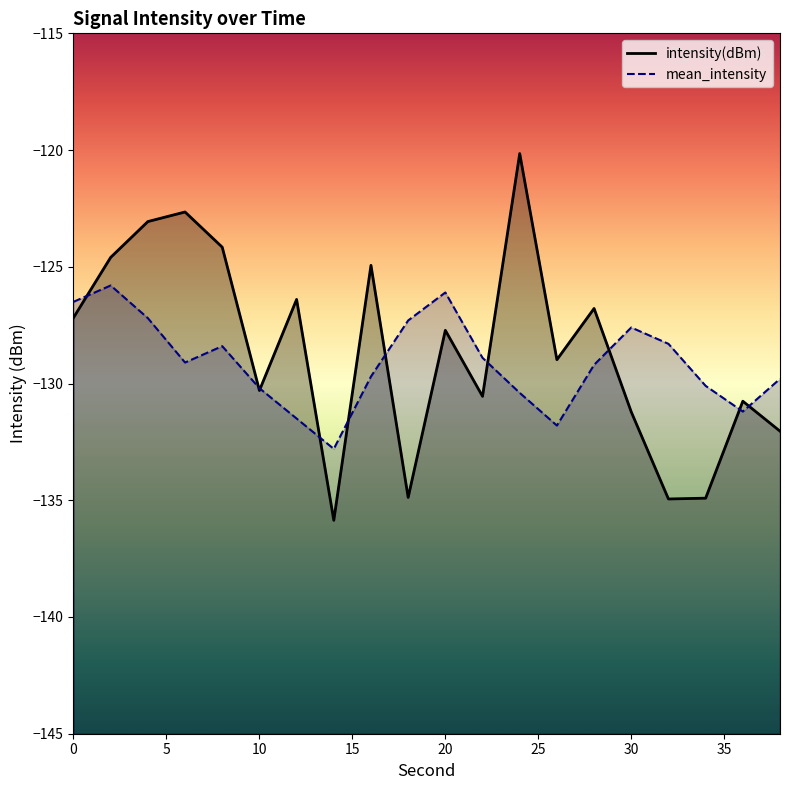

At which category does intensity(dBm) reach its first local valley?

10